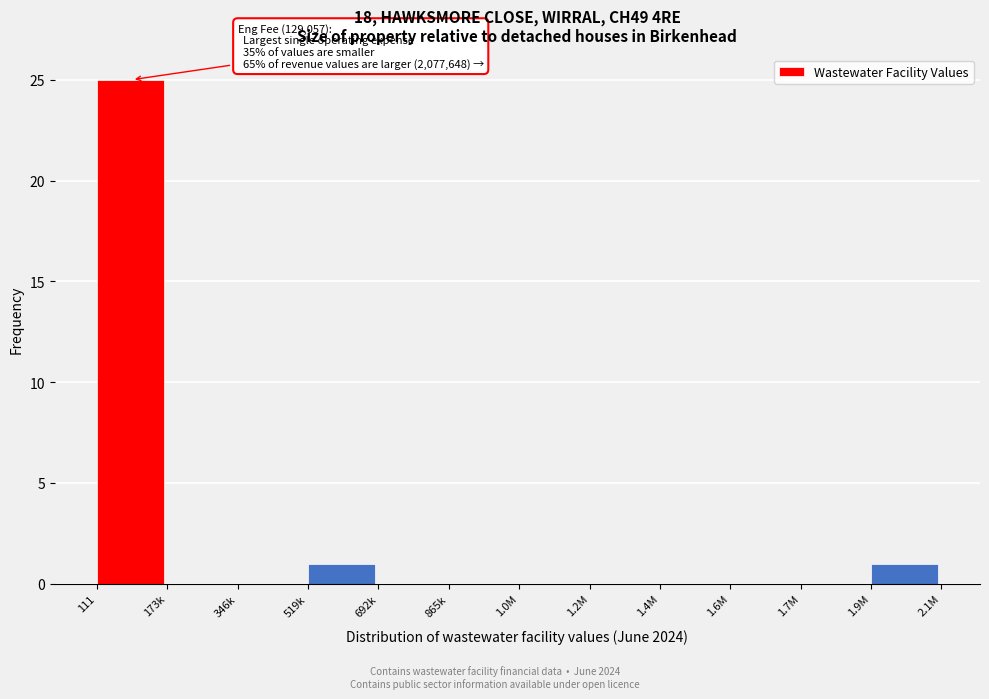

Reading right to left, what are all the values shown in this chart?

1.9M=1	1.7M=0	1.6M=0	1.4M=0	1.2M=0	1.0M=0	865k=0	692k=0	519k=1	346k=0	173k=0	111=25